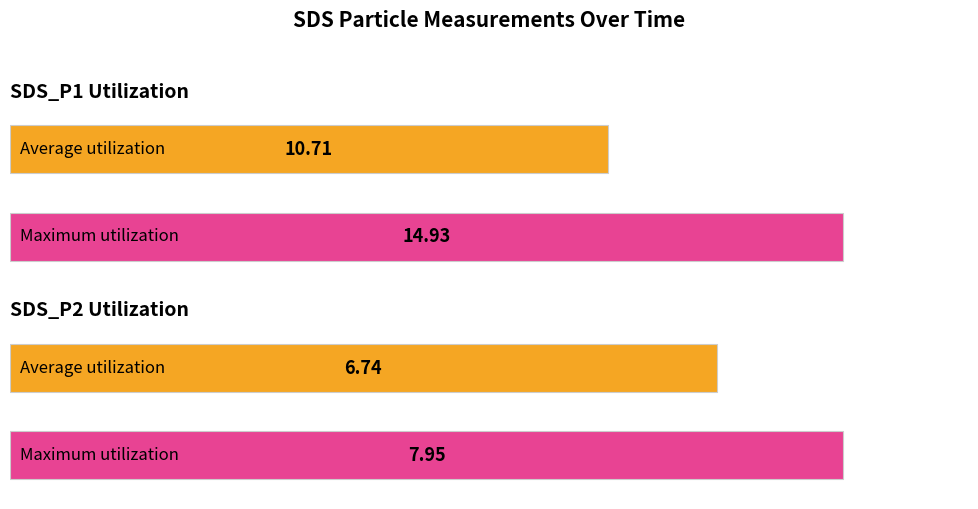

How many distinct data groups are displayed?

2